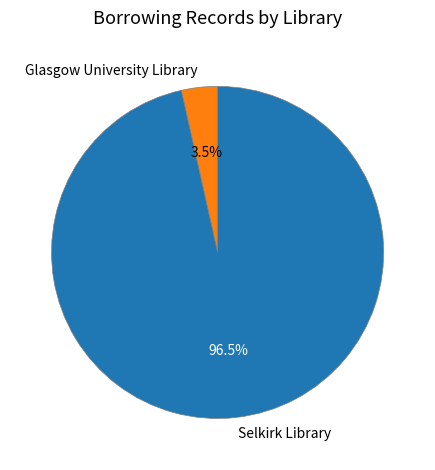

Count the number of slices in the pie.

2